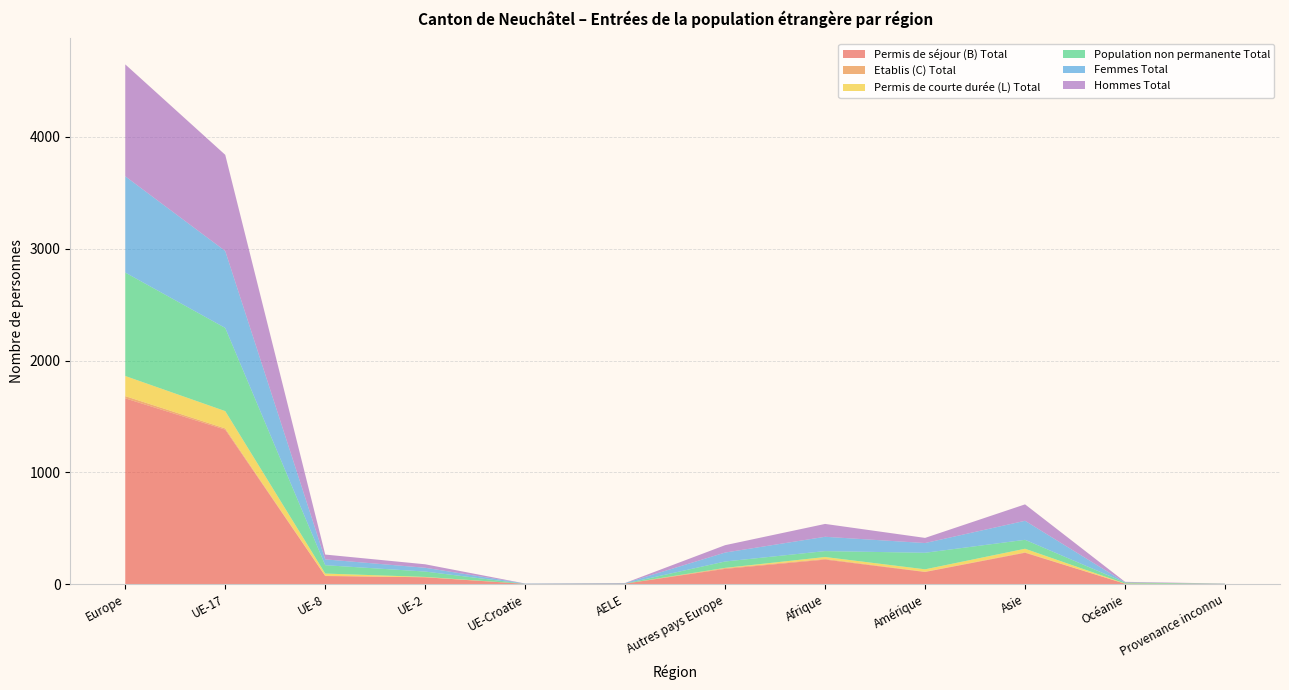

Reading right to left, list all the values displayed in this chart.

Permis de séjour (B) Total: Provenance inconnu=2	Océanie=4	Asie=281	Amérique=109	Afrique=220	Autres pays Europe=137	AELE=5	UE-Croatie=3	UE-2=62	UE-8=73	UE-17=1382	Europe=1662
Etablis (C) Total: Provenance inconnu=0	Océanie=0	Asie=4	Amérique=3	Afrique=6	Autres pays Europe=7	AELE=0	UE-Croatie=0	UE-2=0	UE-8=2	UE-17=11	Europe=20
Permis de courte durée (L) Total: Provenance inconnu=0	Océanie=2	Asie=32	Amérique=21	Afrique=17	Autres pays Europe=2	AELE=0	UE-Croatie=0	UE-2=3	UE-8=20	UE-17=155	Europe=180
Population non permanente Total: Provenance inconnu=2	Océanie=9	Asie=80	Amérique=148	Afrique=53	Autres pays Europe=57	AELE=1	UE-Croatie=0	UE-2=48	UE-8=75	UE-17=744	Europe=925
Femmes Total: Provenance inconnu=0	Océanie=1	Asie=170	Amérique=87	Afrique=128	Autres pays Europe=80	AELE=4	UE-Croatie=3	UE-2=34	UE-8=52	UE-17=688	Europe=861
Hommes Total: Provenance inconnu=2	Océanie=5	Asie=147	Amérique=46	Afrique=115	Autres pays Europe=66	AELE=1	UE-Croatie=0	UE-2=31	UE-8=43	UE-17=860	Europe=1001